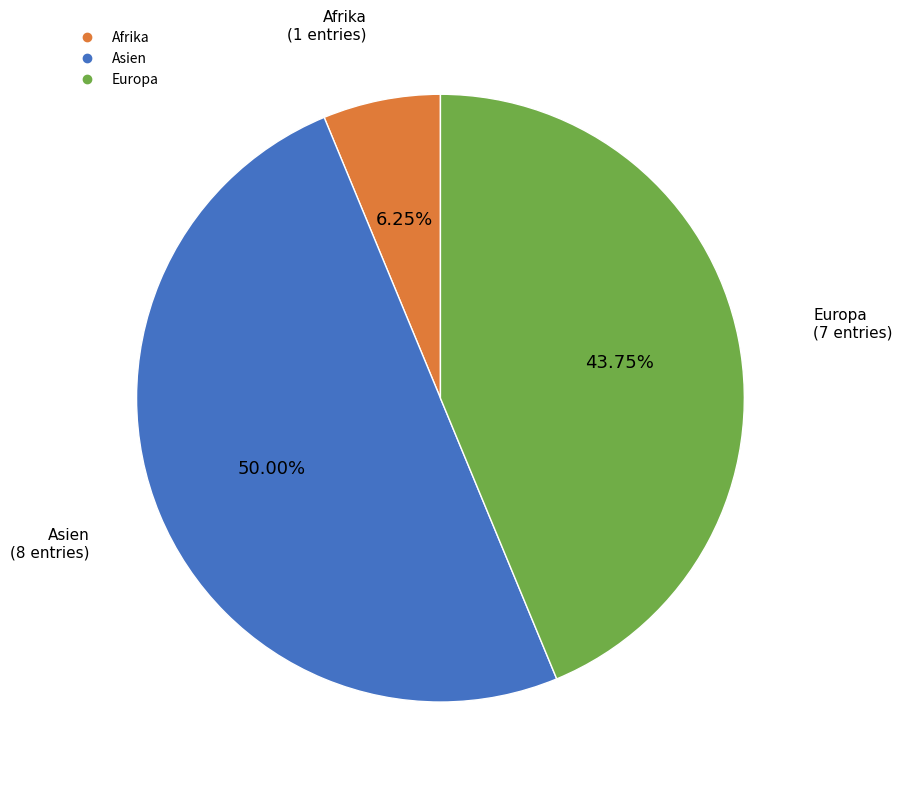

To the nearest percent, what is the difference between the largest and smallest slice percentages?

44%